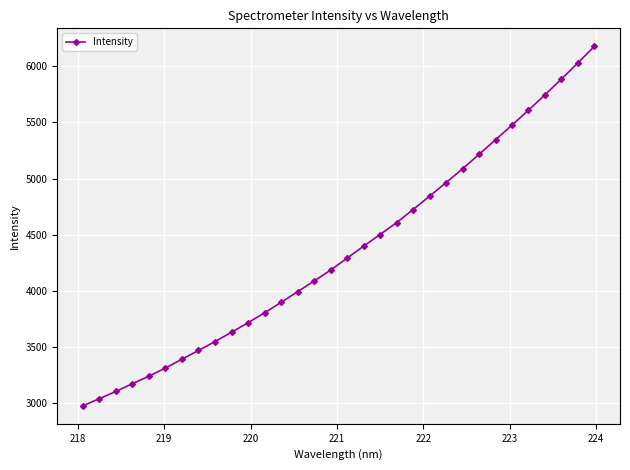

What is the value of the 16th point from the left?

4183.2